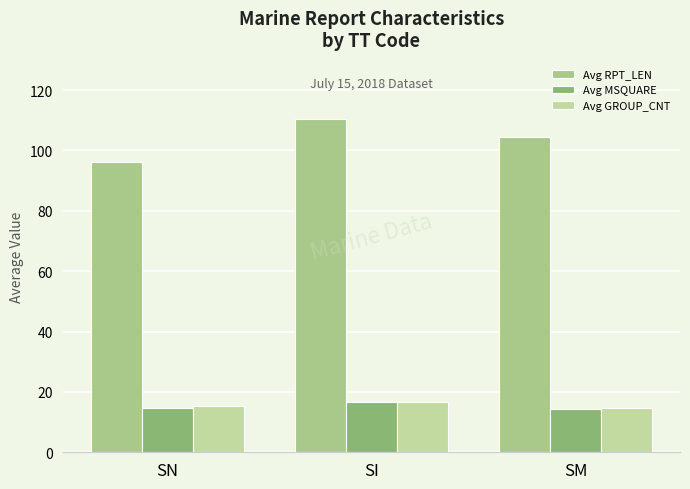

What is the sum of all Avg RPT_LEN values?

311.3